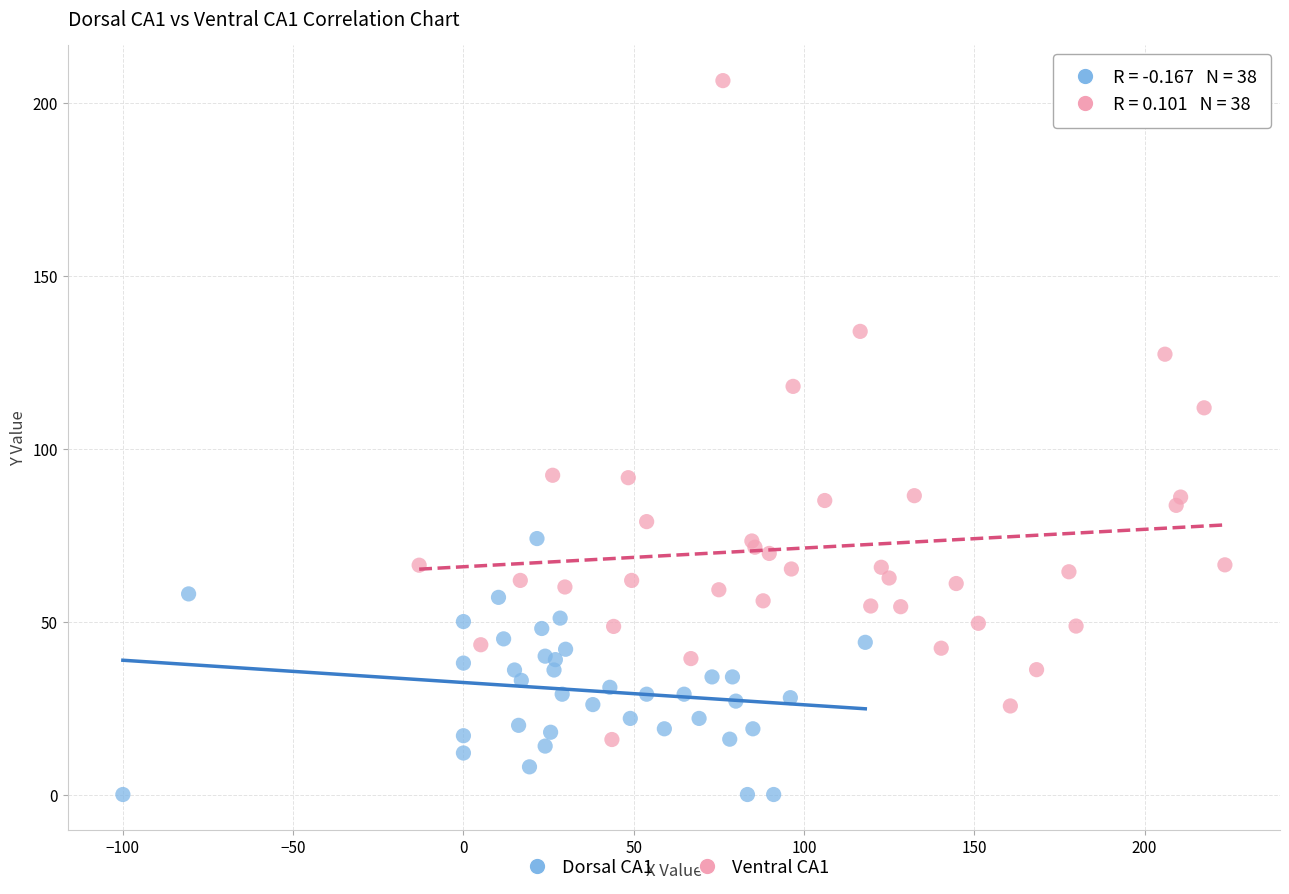

Which series has the widest spread of Y values?

Ventral CA1